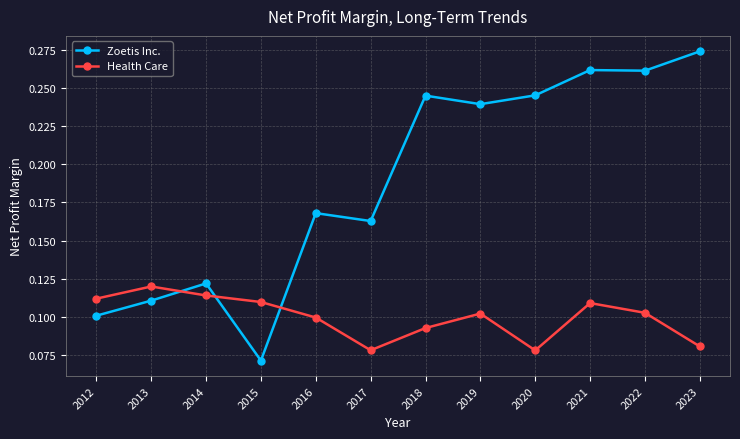

Which series has the largest range (max minus min)?

Zoetis Inc.